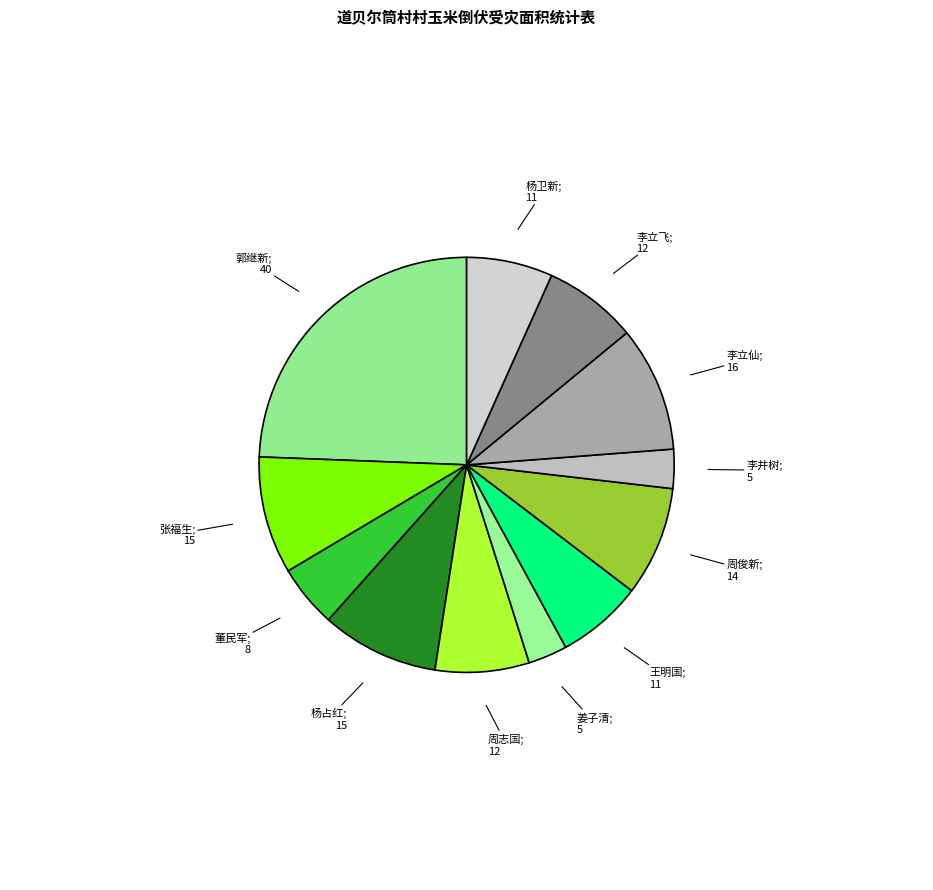

Count the number of slices in the pie.

12